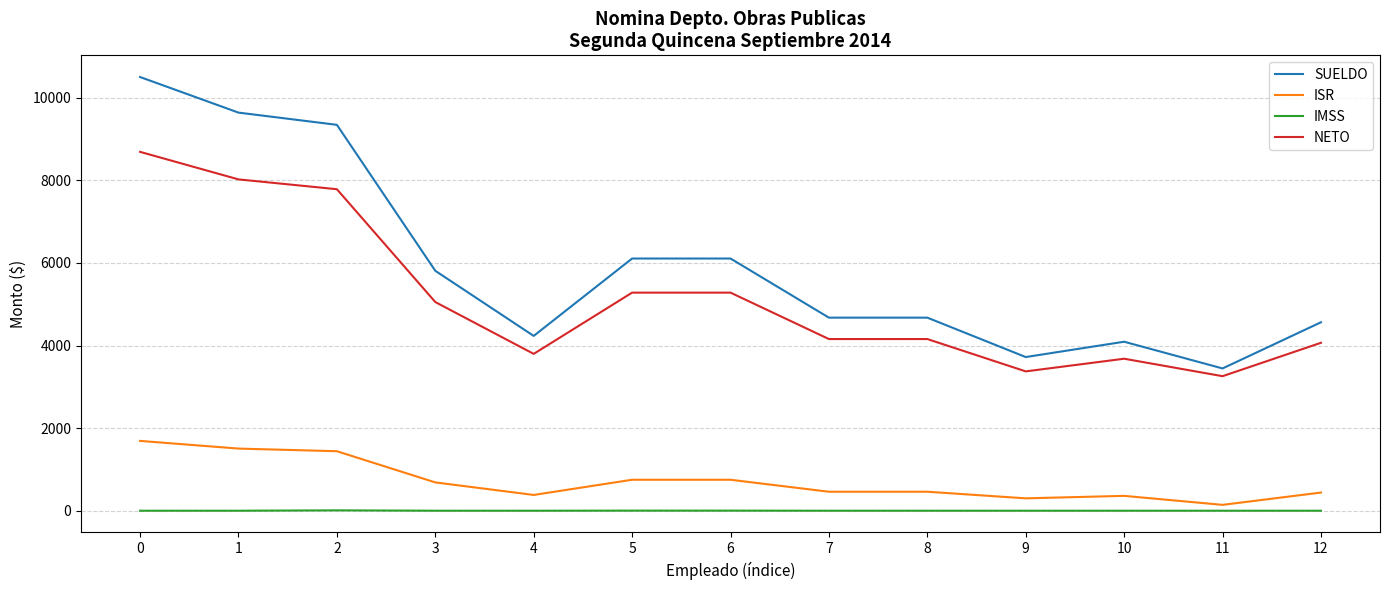

What is the spread (max minus min) of values at 2?

9337.0